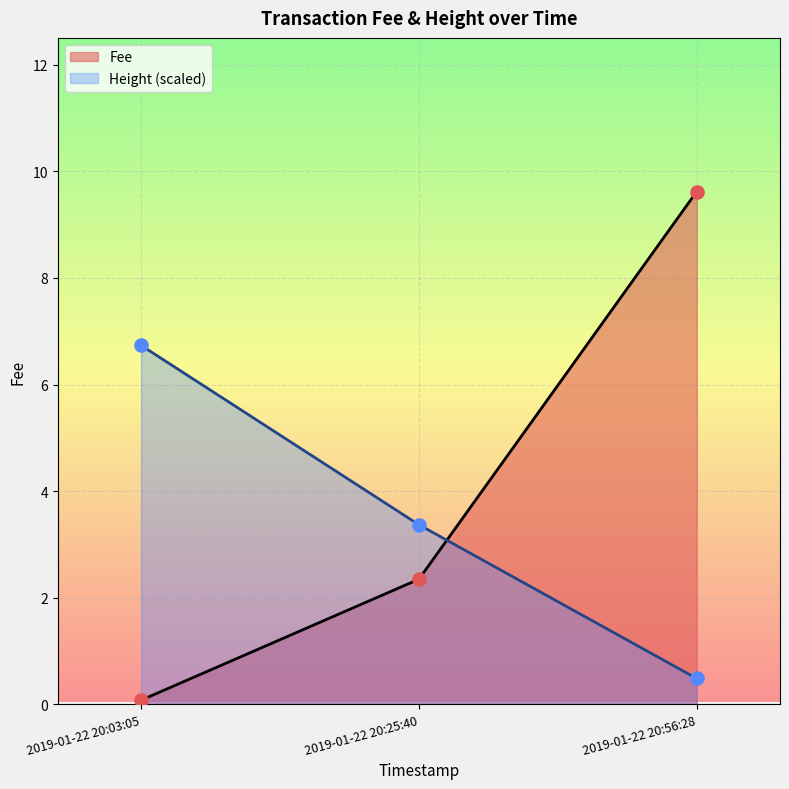

Which series contains the lowest Y value?

Fee